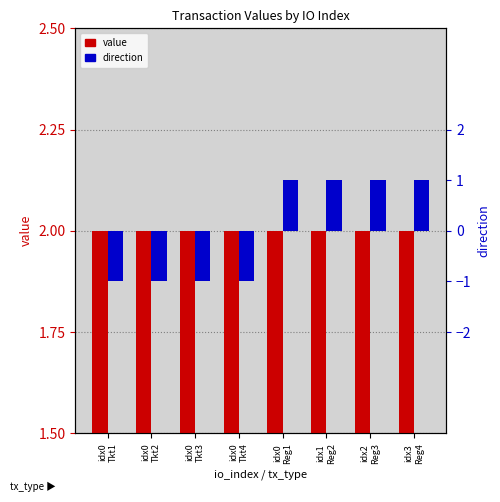

What is the minimum value shown in the chart?

-1.0